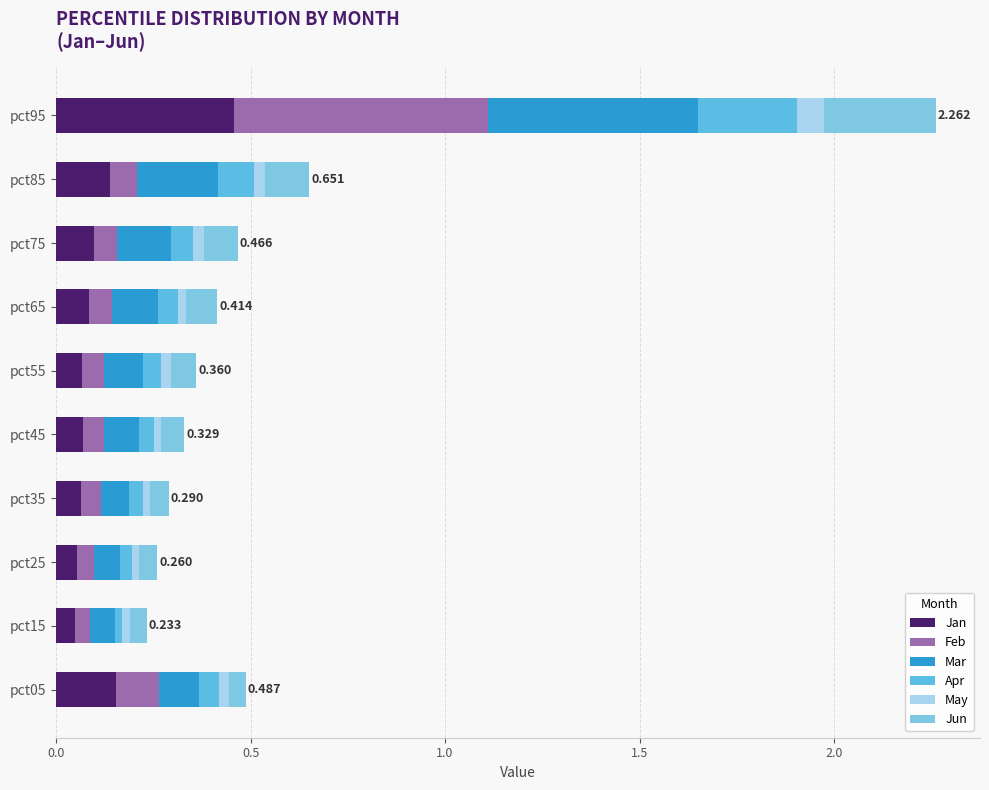

List the series in order of their peak value, highest first.

Feb, Mar, Jan, Jun, Apr, May